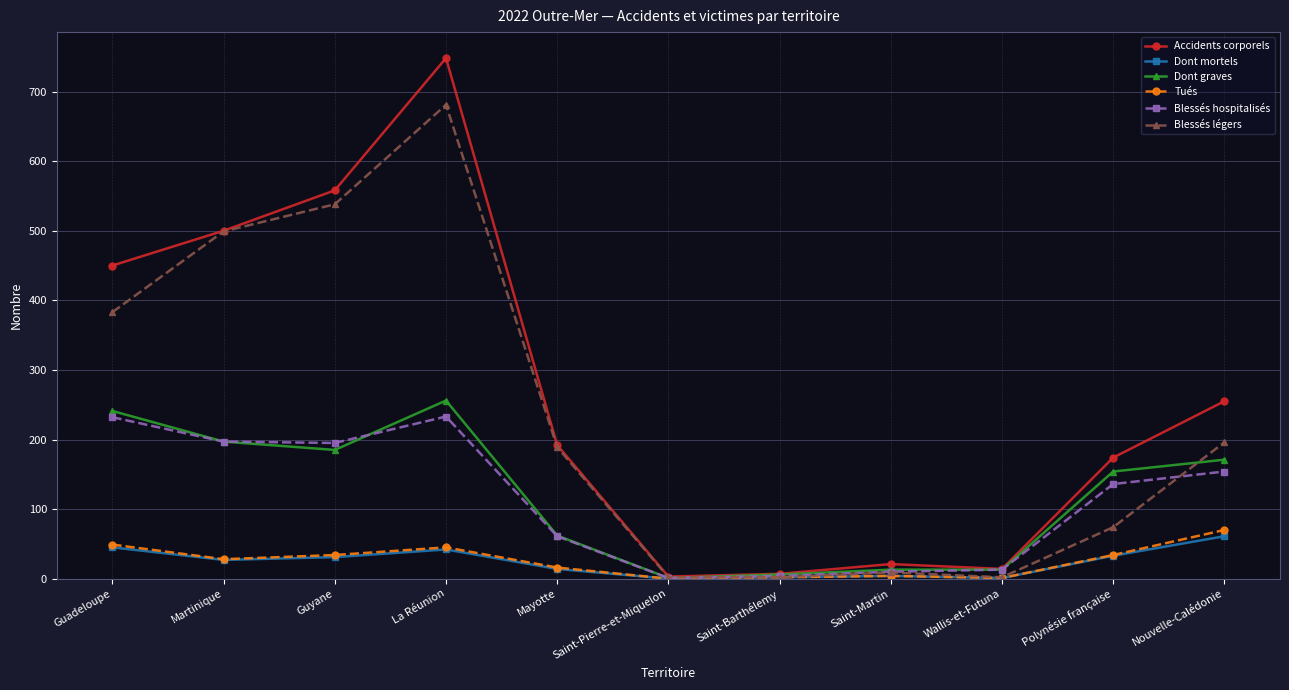

After their last crossing, which series has the higher values: Blessés légers or Blessés hospitalisés?

Blessés légers